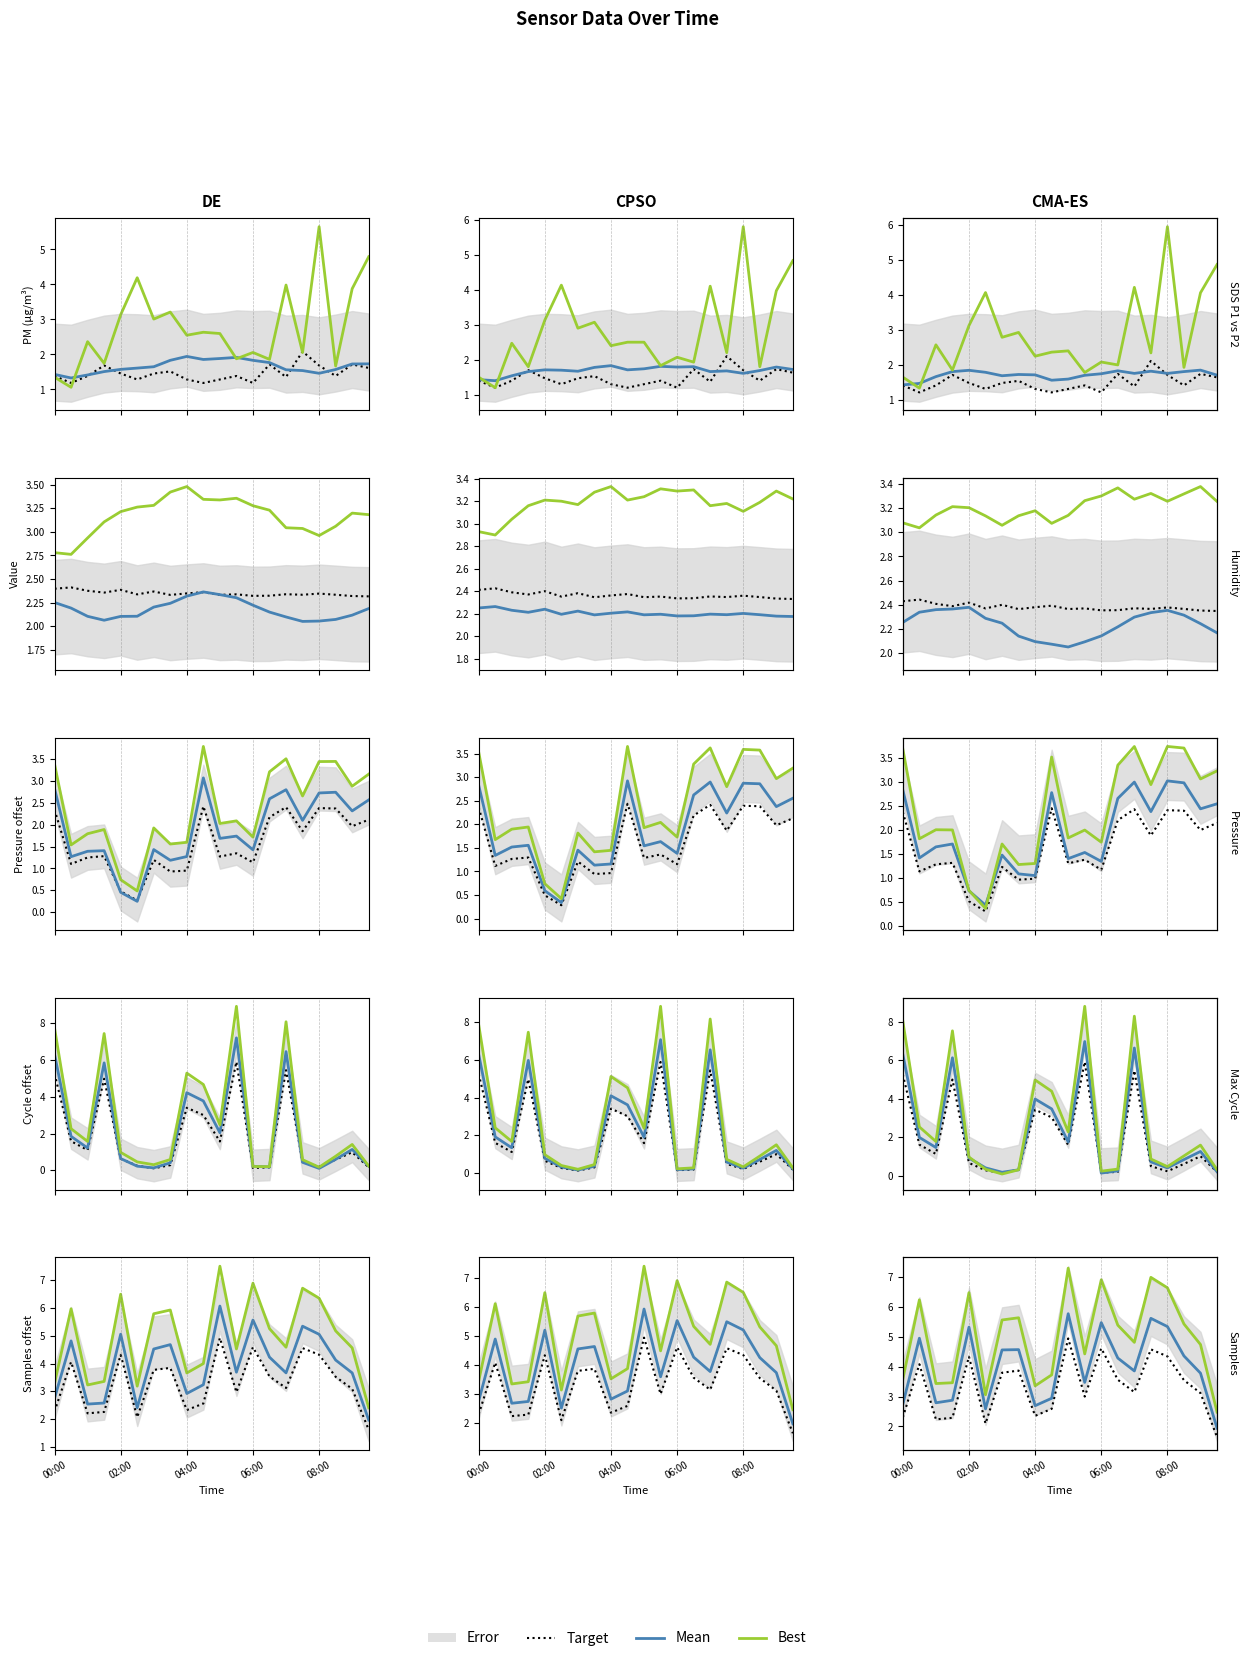

What is the sum of all Target values?

66.5